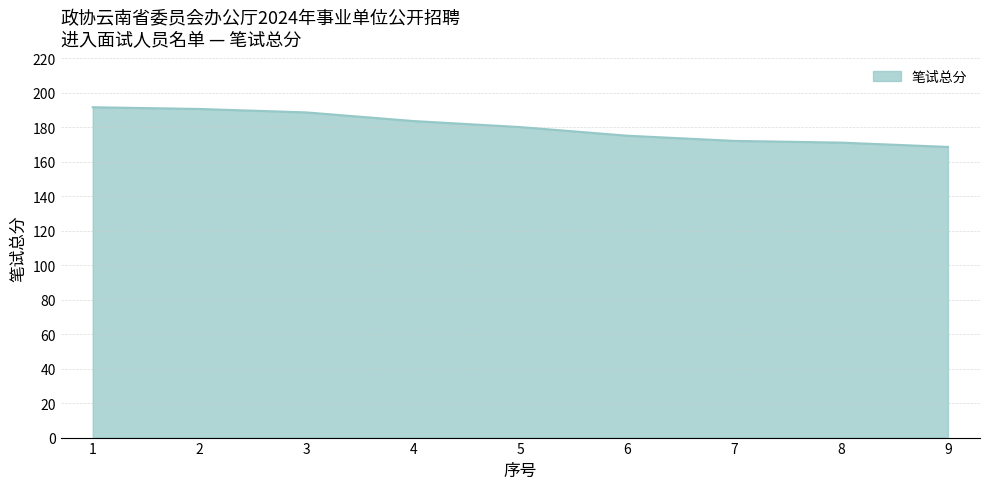

Approximately how many times larger is the value at 8 compared to 9?

1.0